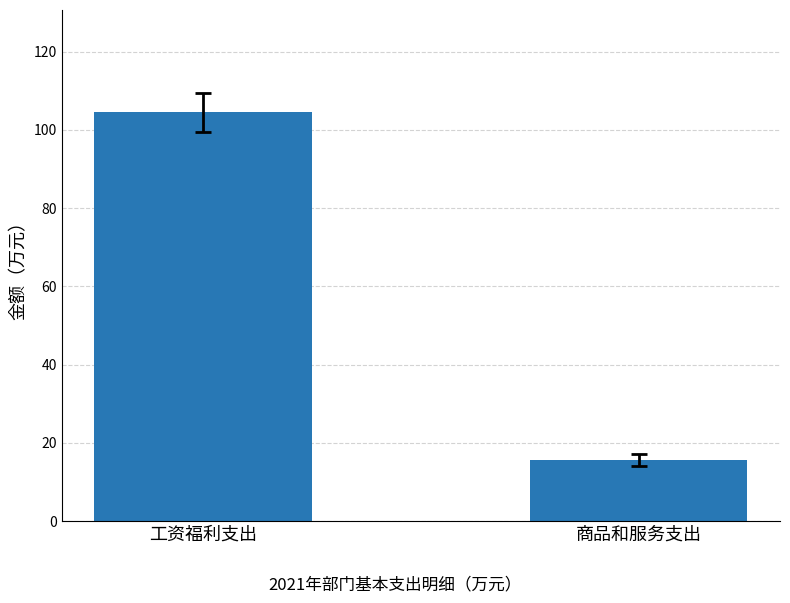

List the labels in order of value, smallest first.

商品和服务支出, 工资福利支出